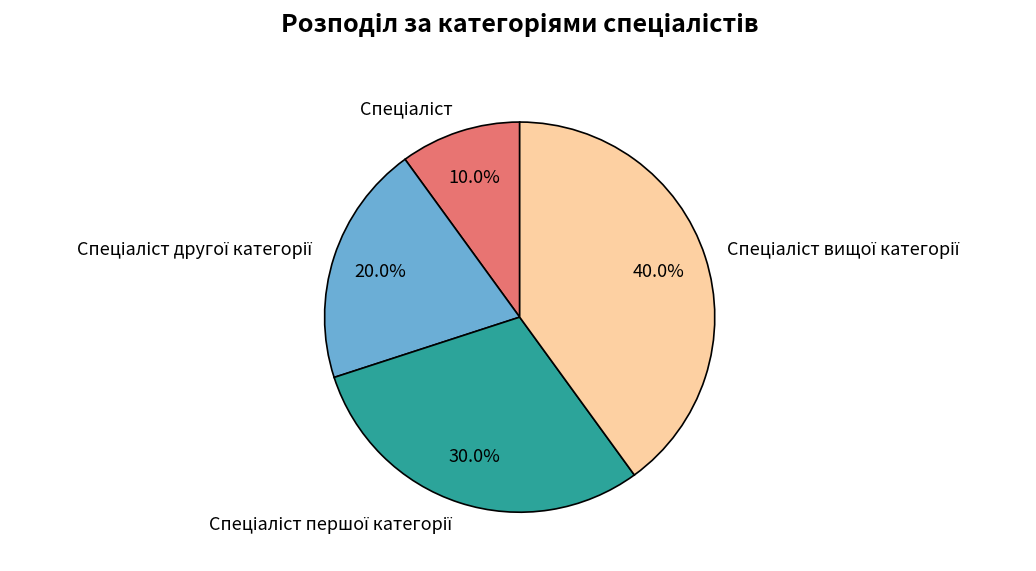

Does any single category account for the majority?

No